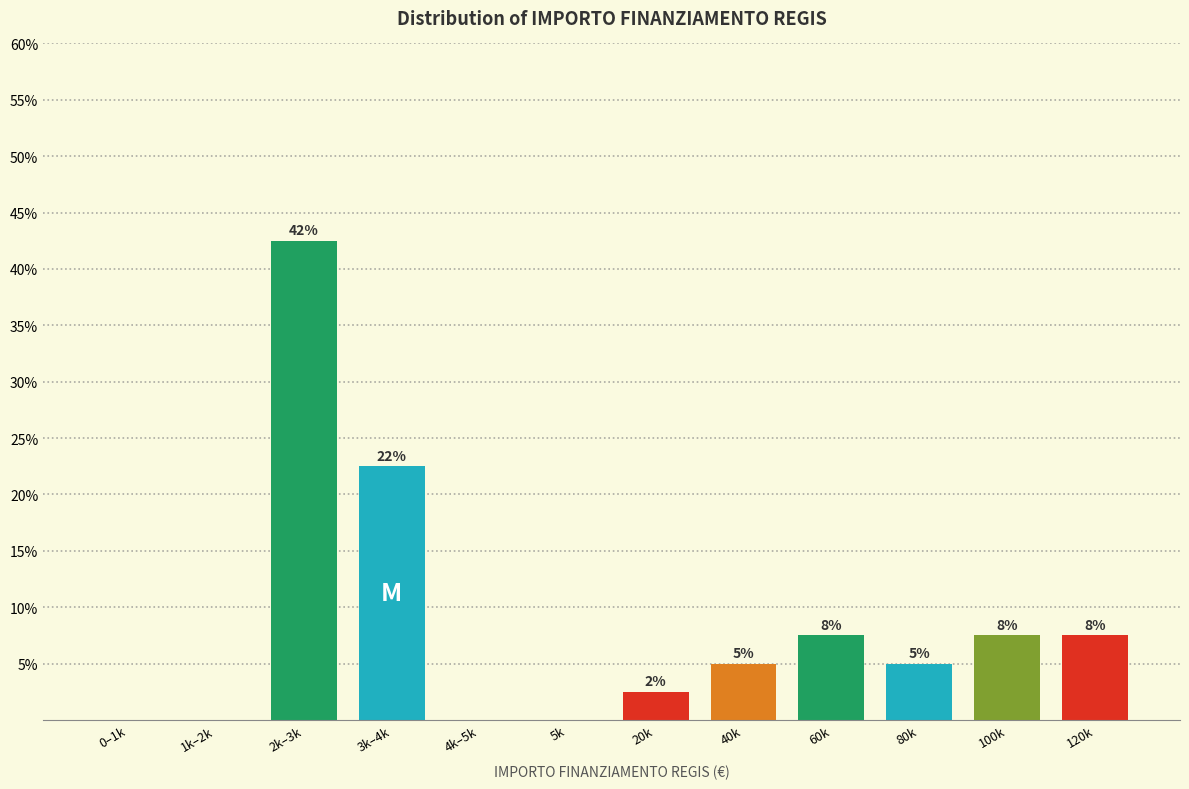

Are the bars horizontal?

No